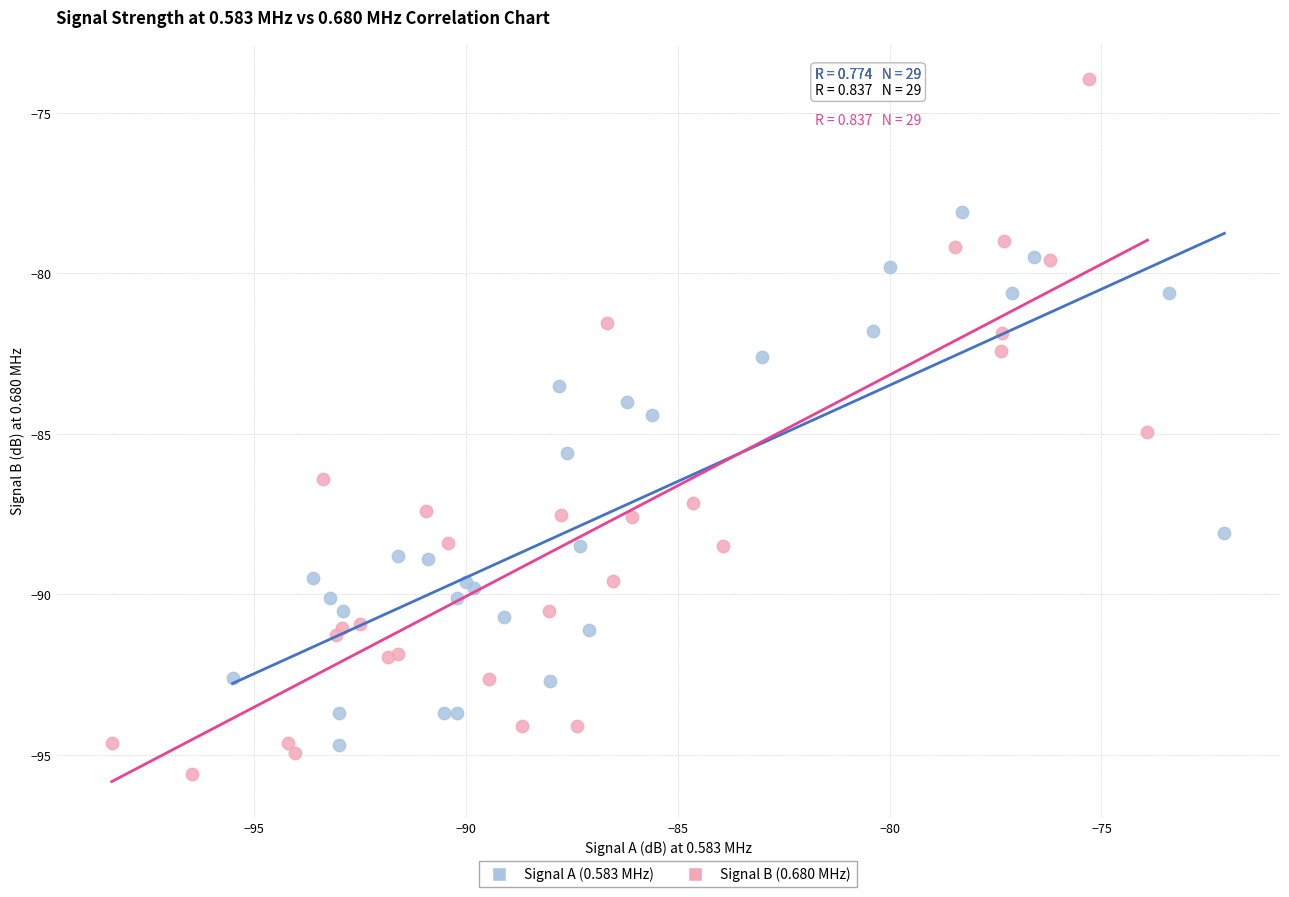

Which series contains the highest Y value?

Signal B (0.680 MHz)